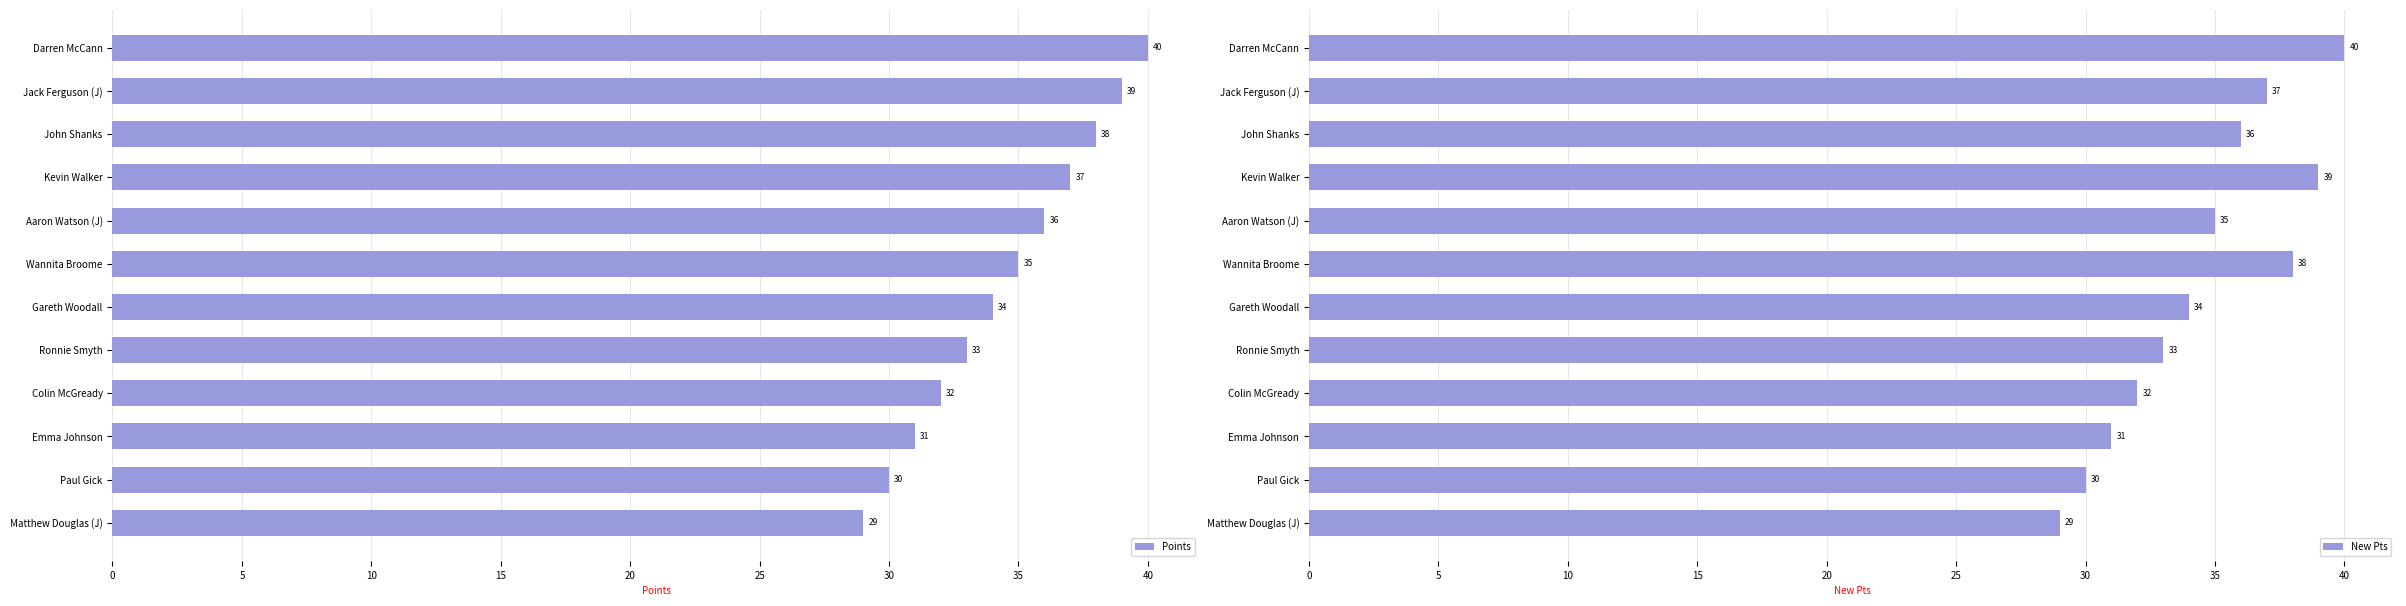

What are all the series names shown in the legend?

Points, New Pts